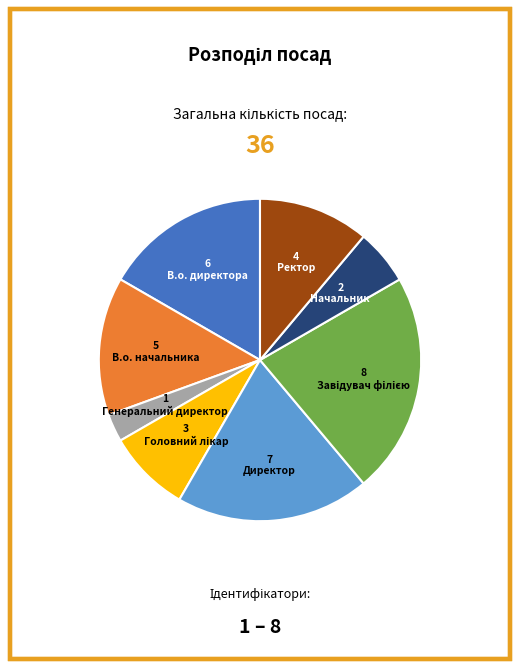

Does any single category account for the majority?

No